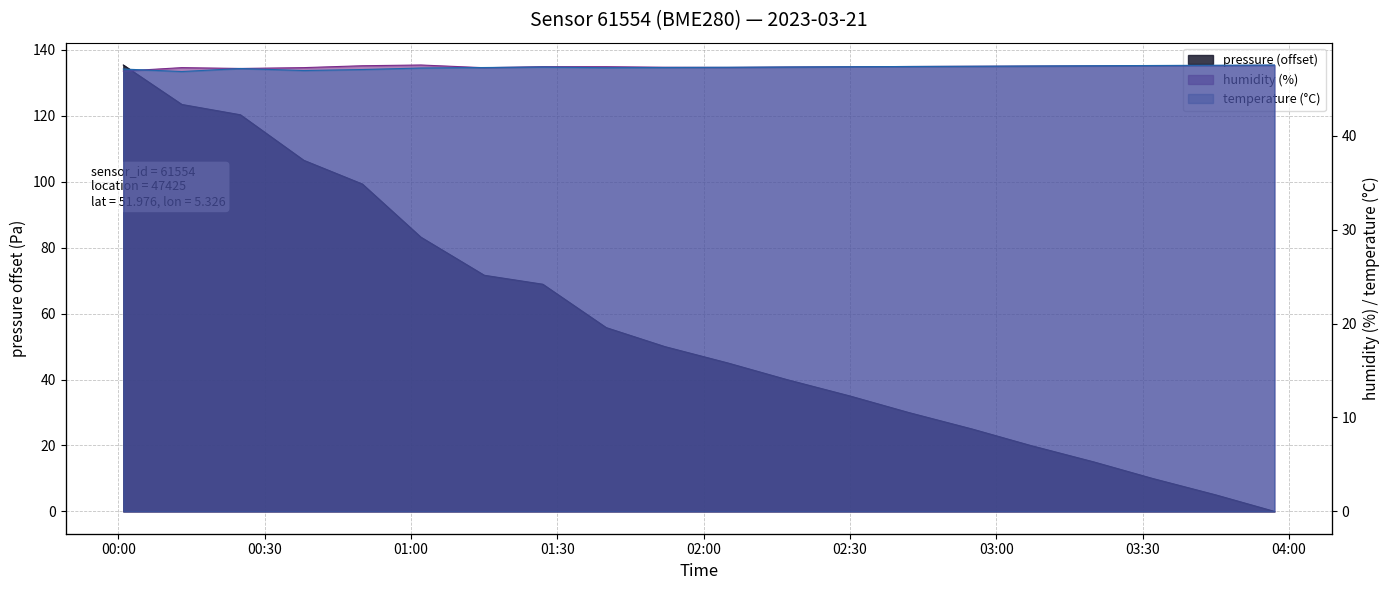

At which category does humidity reach its first local valley?

00:25